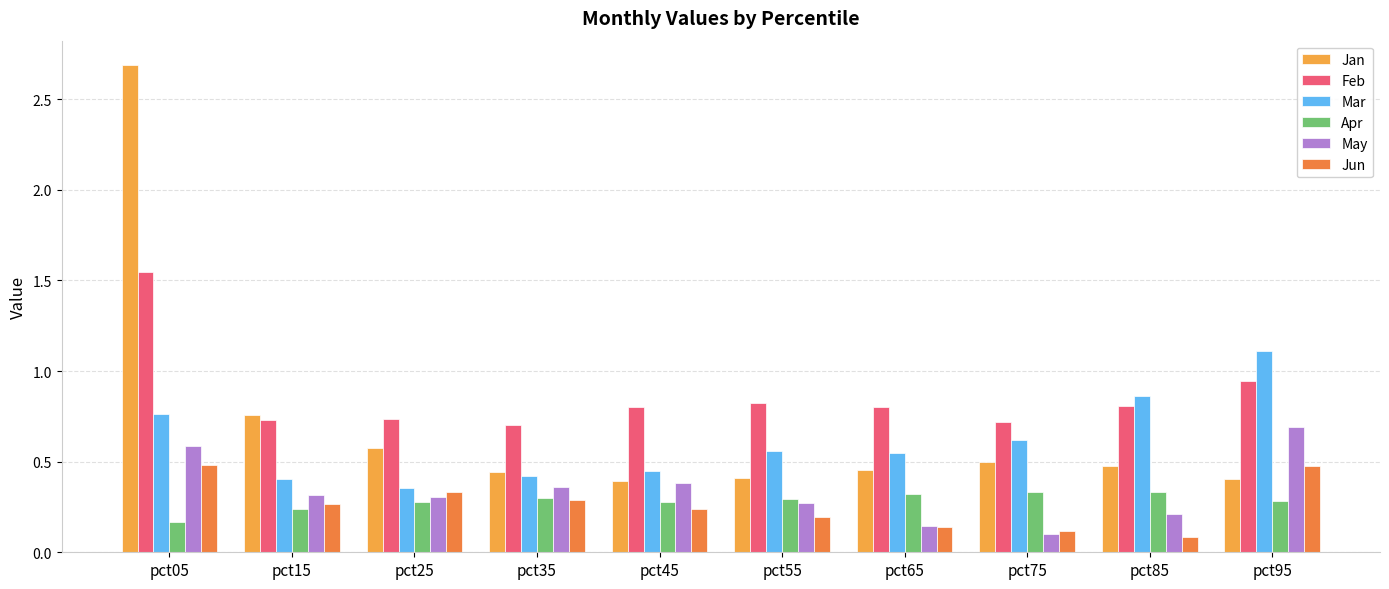

What is the total value across all series at pct45?

2.5